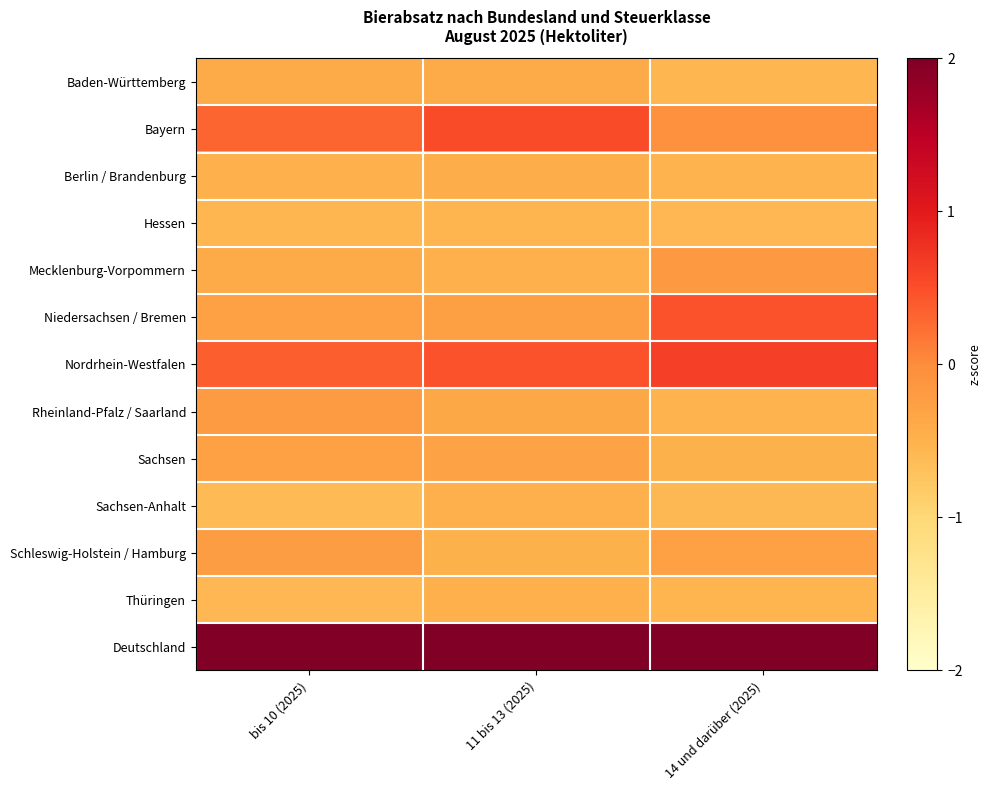

What is the minimum value shown in the chart?

-0.6